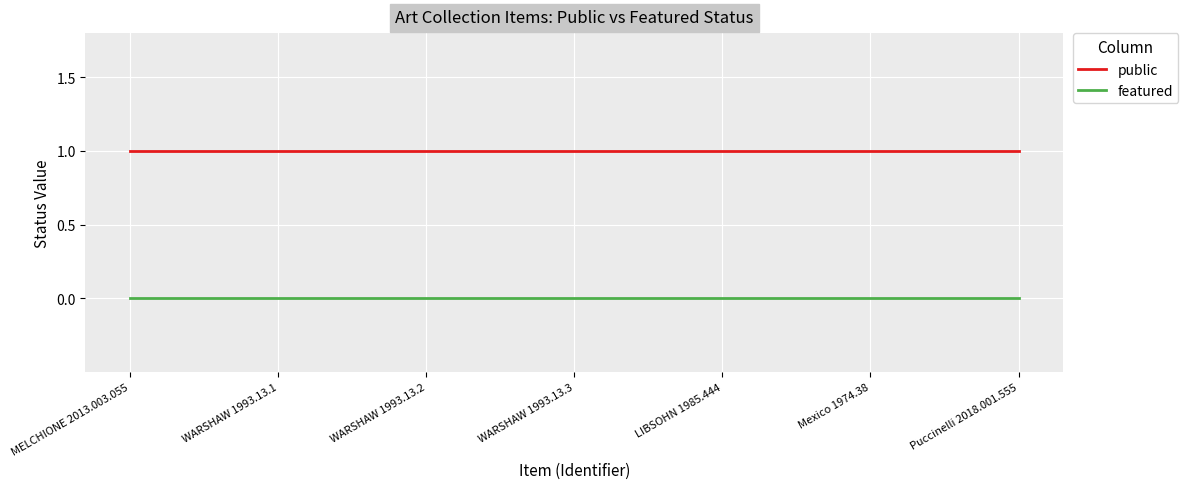

The public series shows 0 at WARSHAW 1993.13.2. True or false?

False